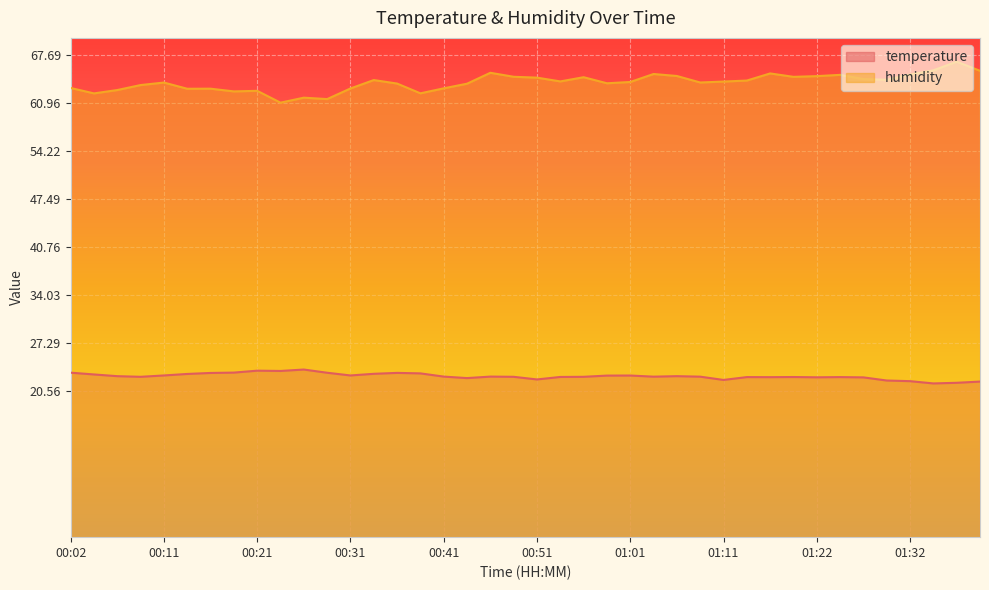

How many values in the humidity series exceed 63?

27